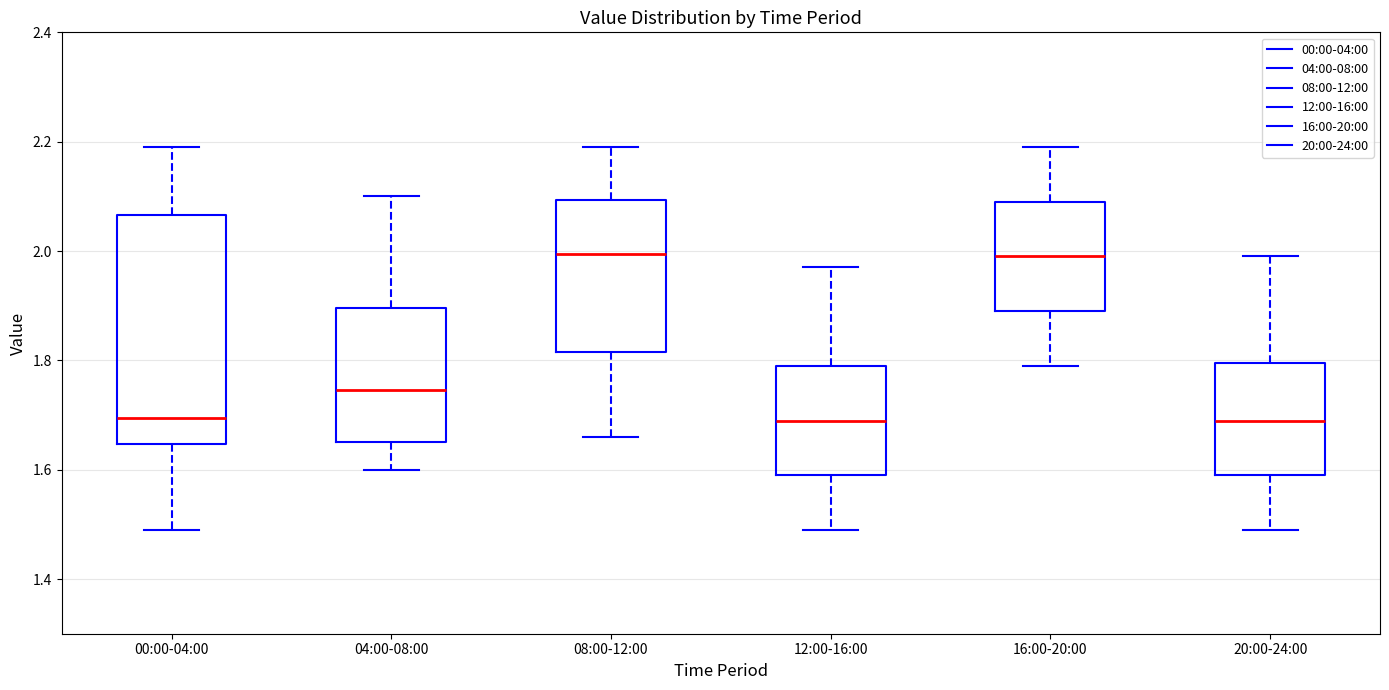

Where does the median line of the box for 08:00-12:00 sit on the y-axis? The values are not printed on the chart, so give them approximately, as read against the axis.

2.00